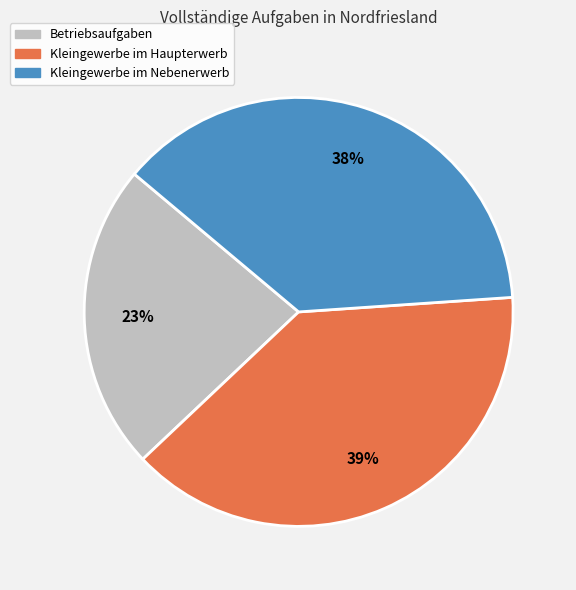

Do Betriebsaufgaben and Kleingewerbe im Haupterwerb together represent more than half of the pie?

Yes